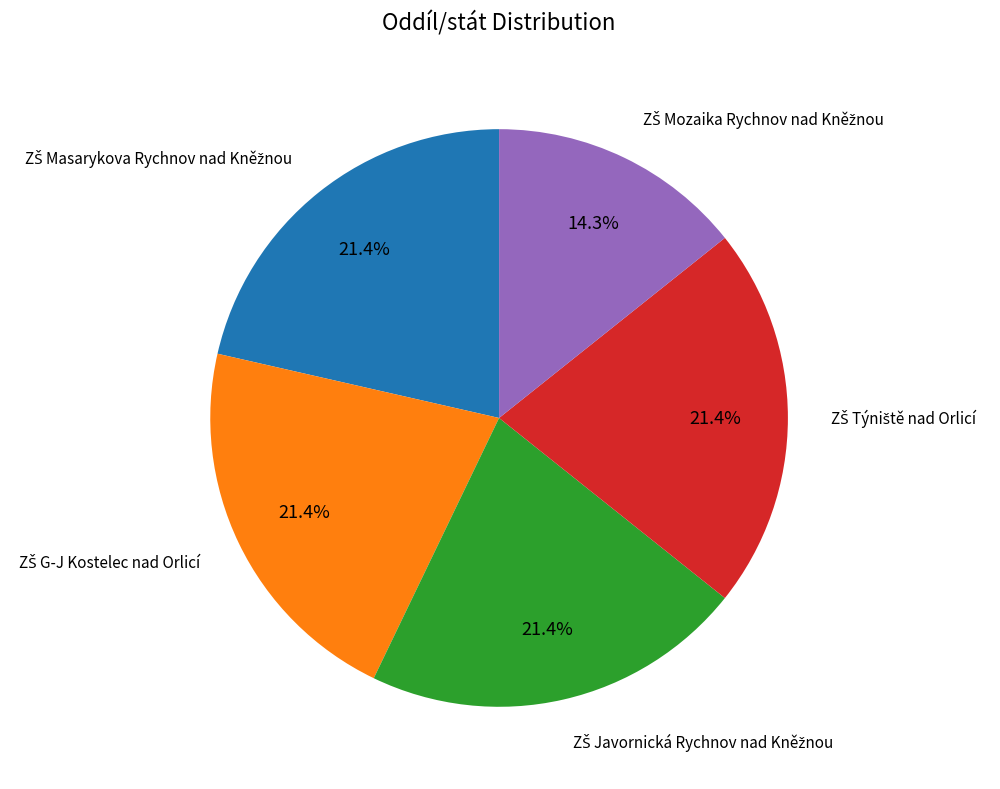

Is there any slice that represents more than half of the pie?

No